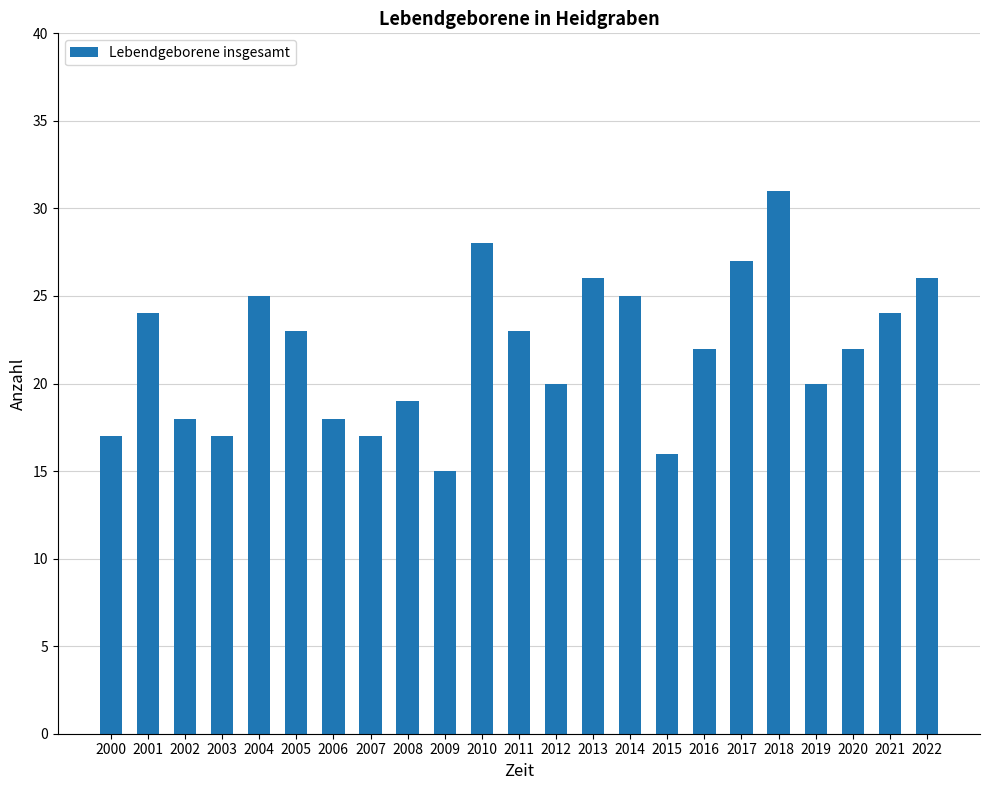

What is the change in value from 2019 to 2020?

+2